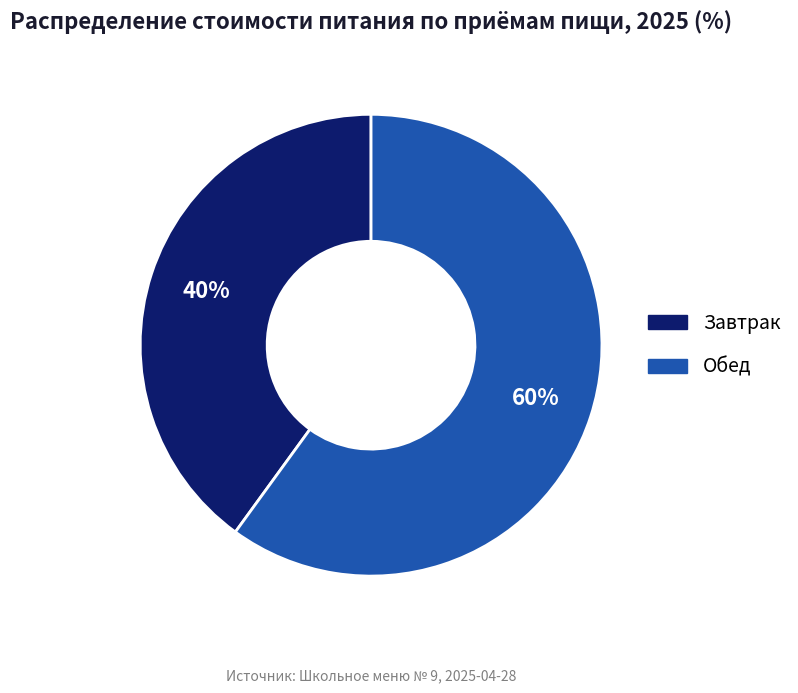

To the nearest percent, what is the average slice percentage?

50%